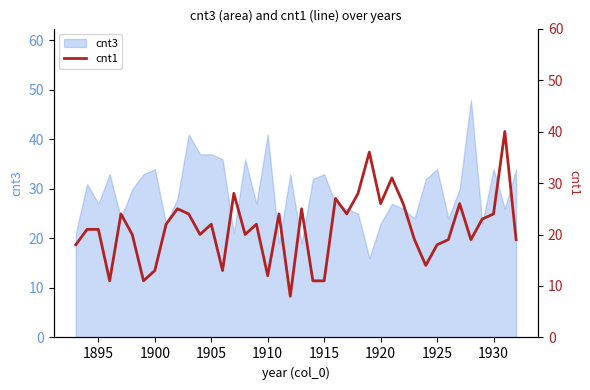

What is the value of the 27th point from the left?

36